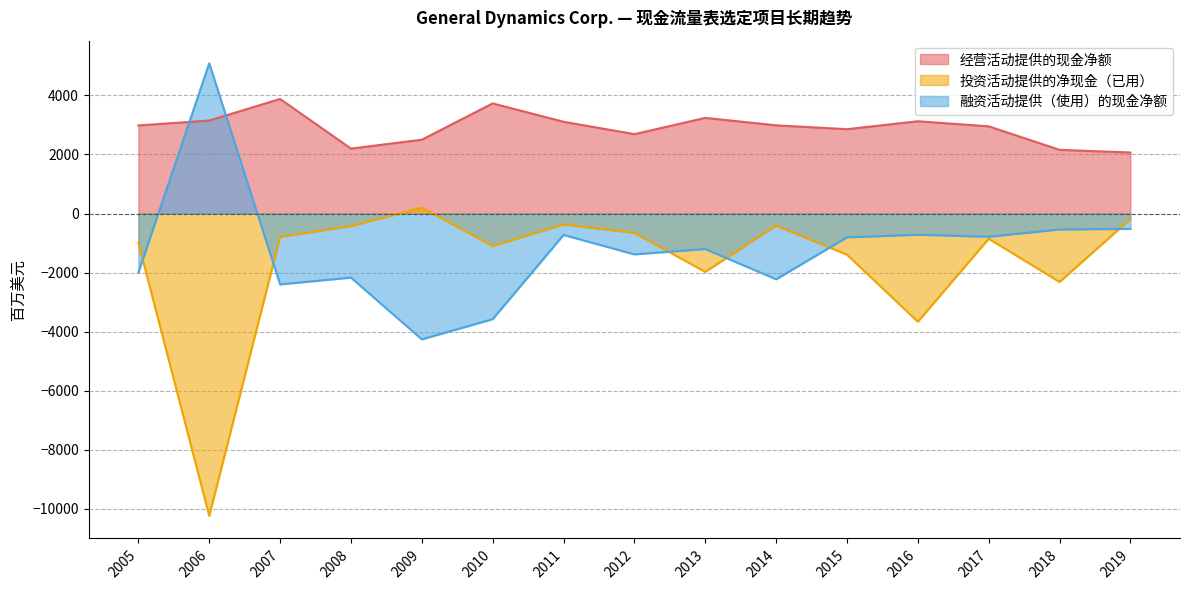

Which category has the lowest value in the 经营活动提供的现金净额 series?

2019